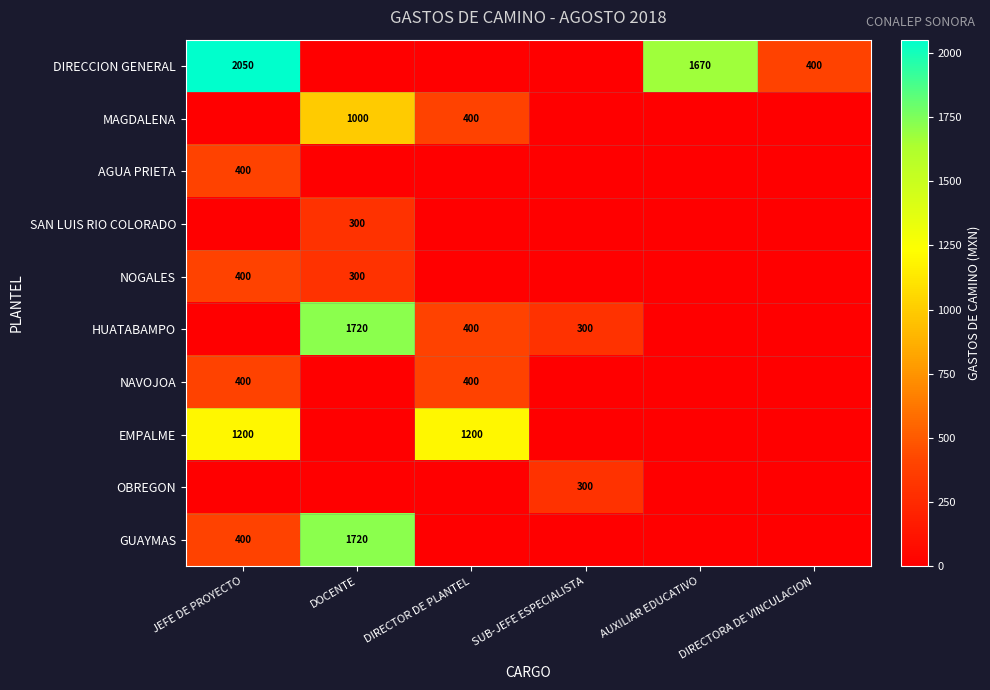

At how many categories does at least one series exceed 1638?

3